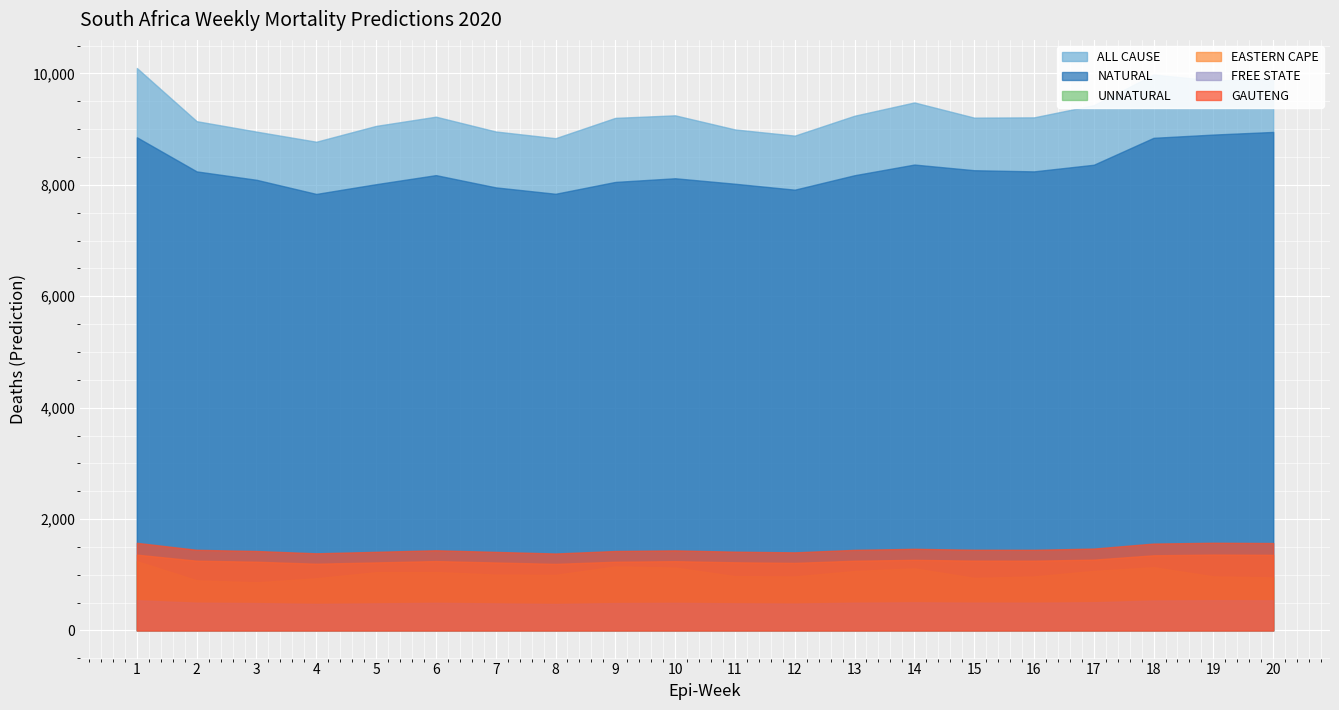

The UNNATURAL series shows 1288.4 at Week 2. True or false?

False